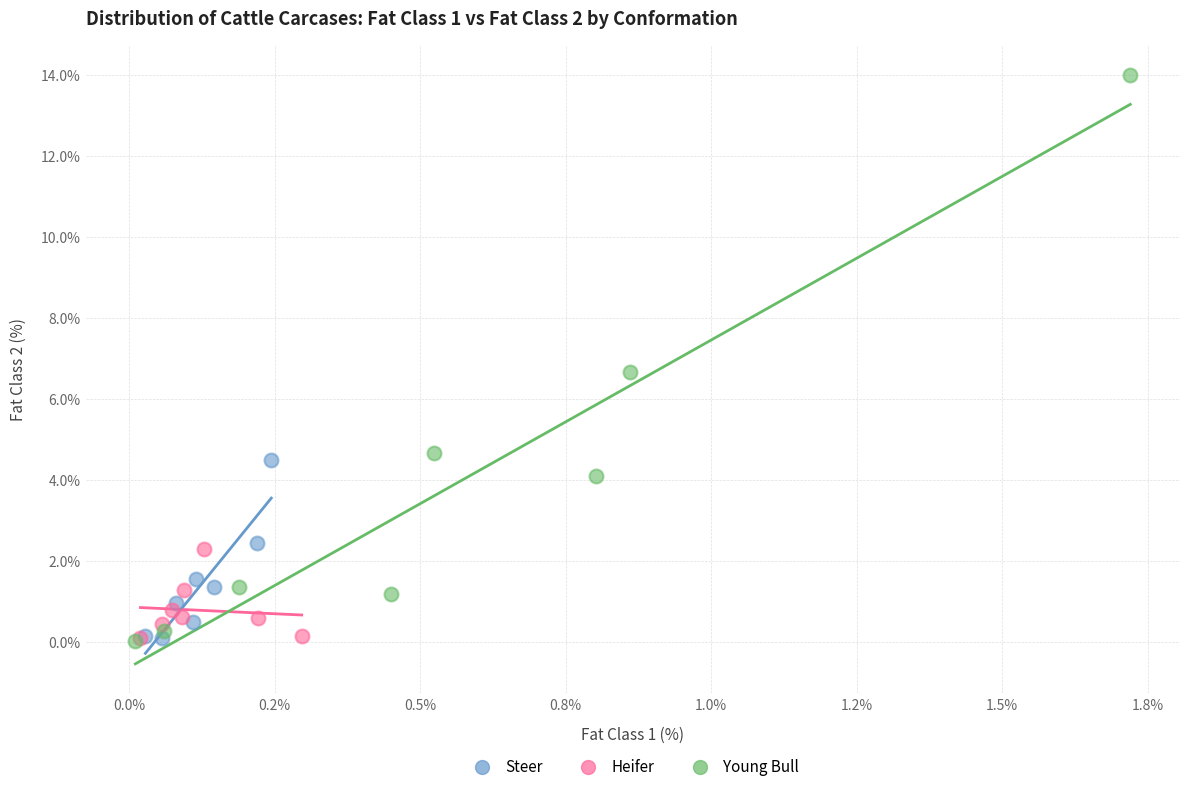

Which series reaches the maximum Y coordinate?

Young Bull